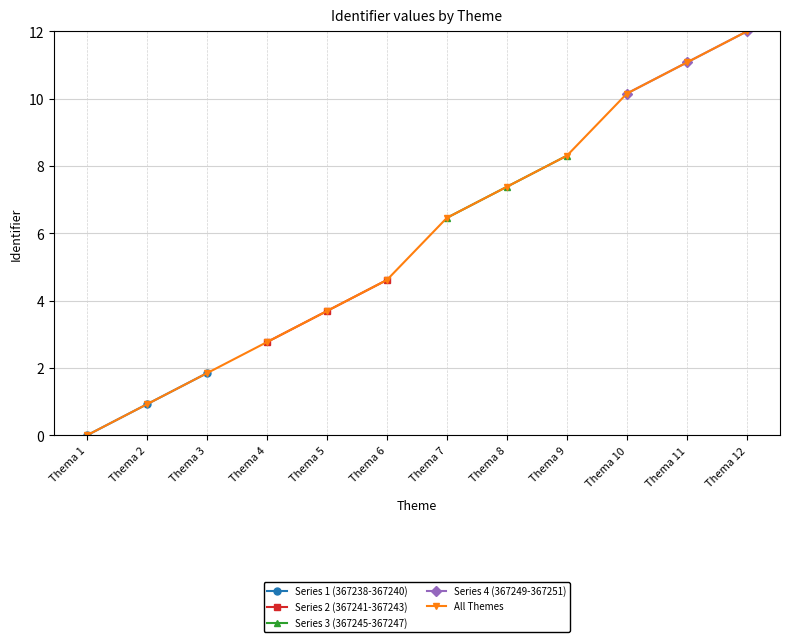

Which series has the widest spread of values?

All Themes